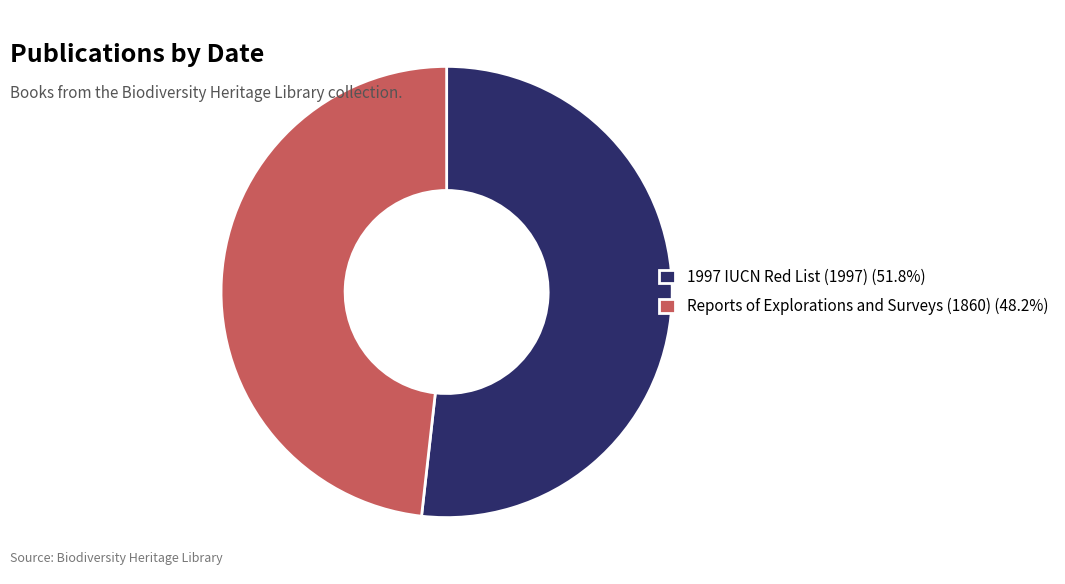

Does 1997 IUCN Red List (1997) (51.8%) represent more than half of the total?

Yes